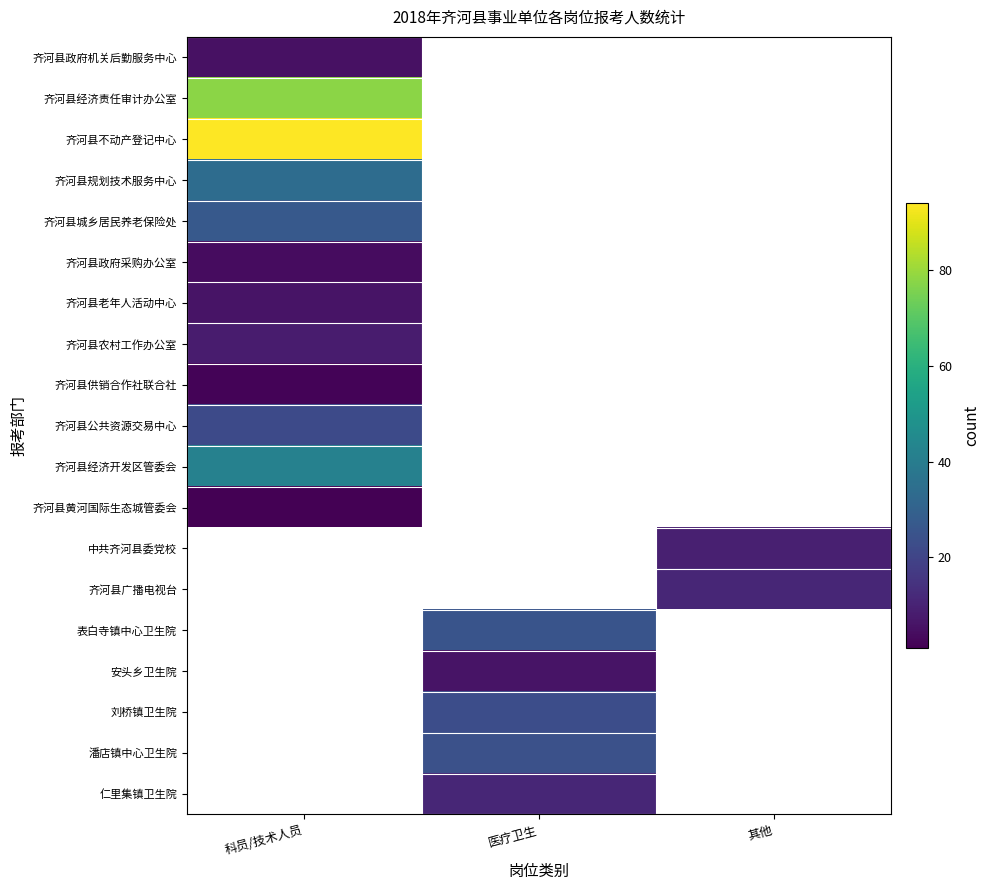

At 科员/技术人员, list the series in order from smallest to largest.

齐河县黄河国际生态城管委会, 齐河县供销合作社联合社, 齐河县政府采购办公室, 齐河县政府机关后勤服务中心, 齐河县老年人活动中心, 齐河县农村工作办公室, 齐河县公共资源交易中心, 齐河县城乡居民养老保险处, 齐河县规划技术服务中心, 齐河县经济开发区管委会, 齐河县经济责任审计办公室, 齐河县不动产登记中心, 中共齐河县委党校, 齐河县广播电视台, 表白寺镇中心卫生院, 安头乡卫生院, 刘桥镇卫生院, 潘店镇中心卫生院, 仁里集镇卫生院